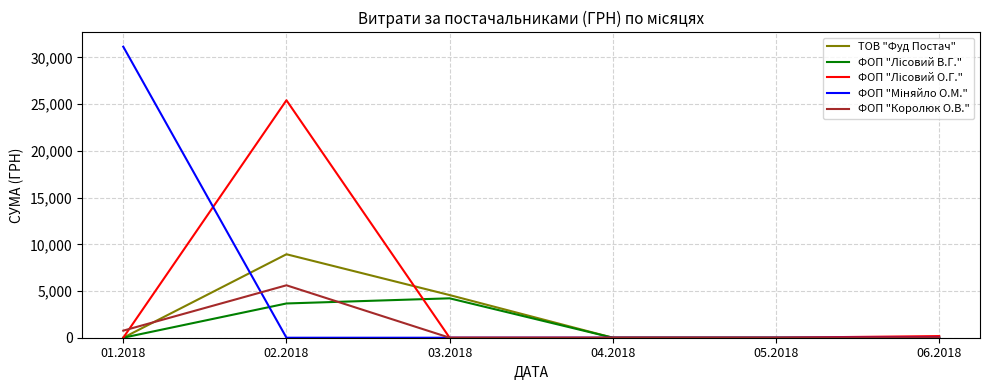

What is the maximum value shown in the chart?

31154.2